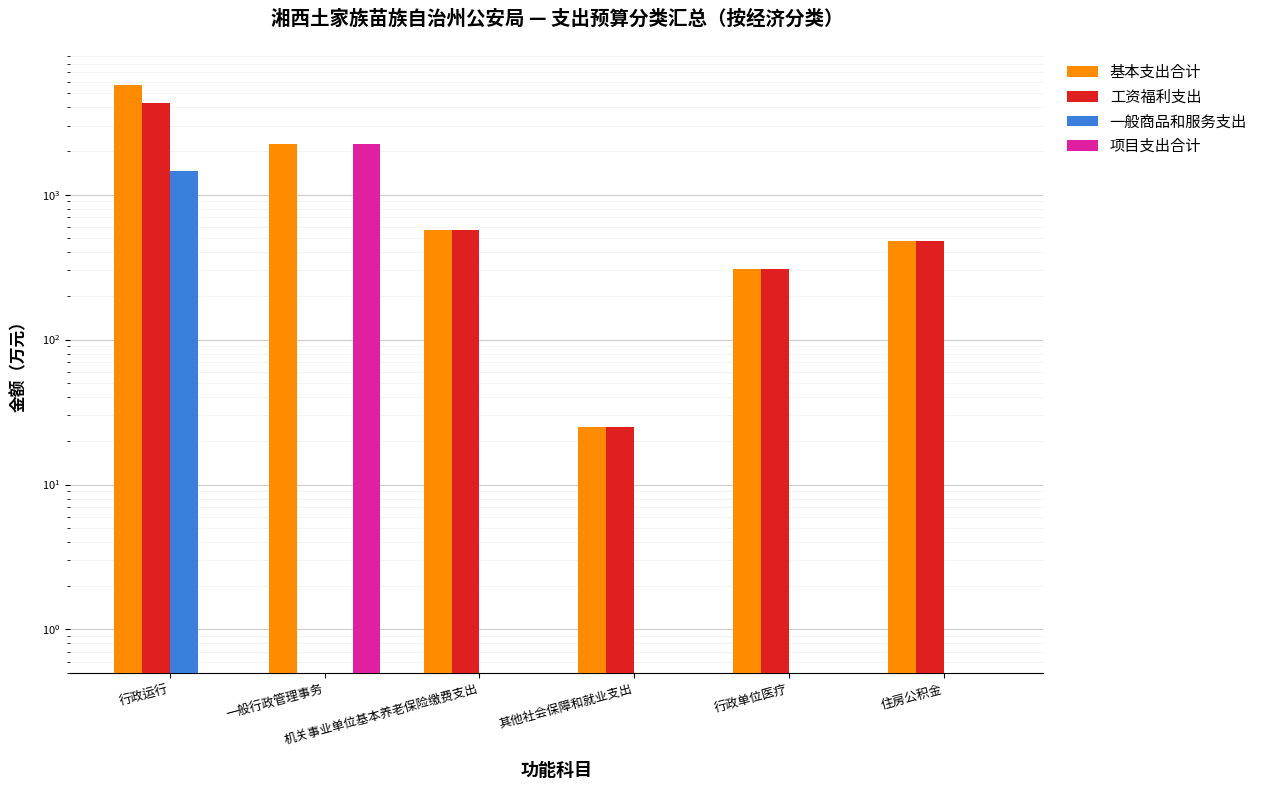

At 行政单位医疗, list the series in order from smallest to largest.

一般商品和服务支出, 项目支出合计, 基本支出合计, 工资福利支出